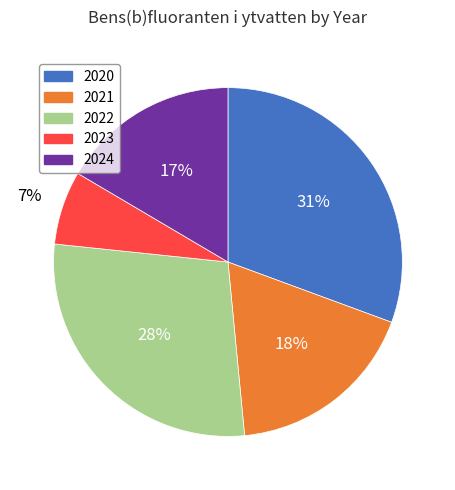

Which category has the smallest portion of the pie?

2023